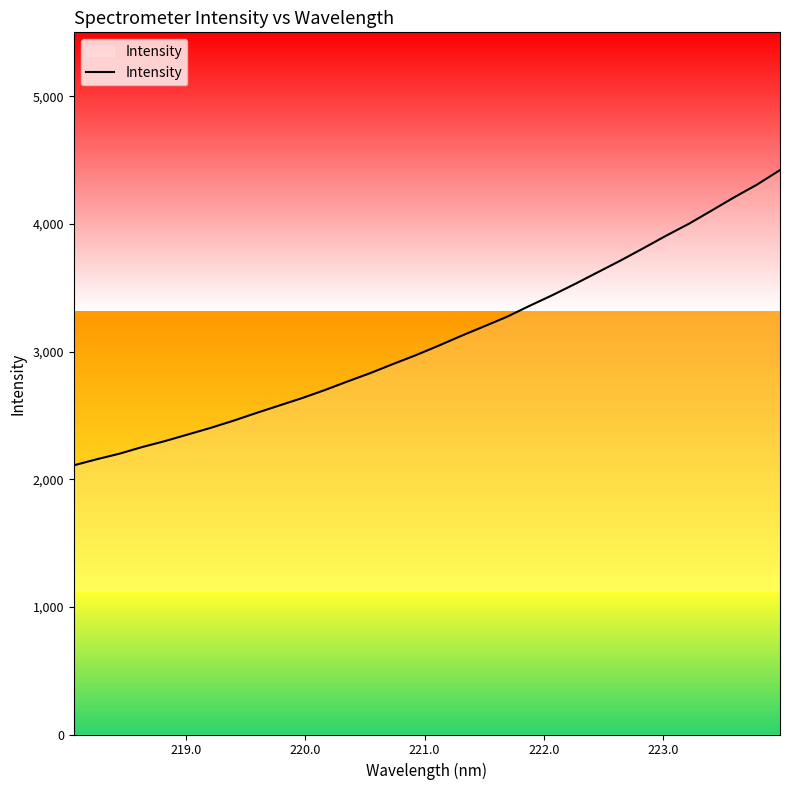

What is the smallest value displayed?

2108.5